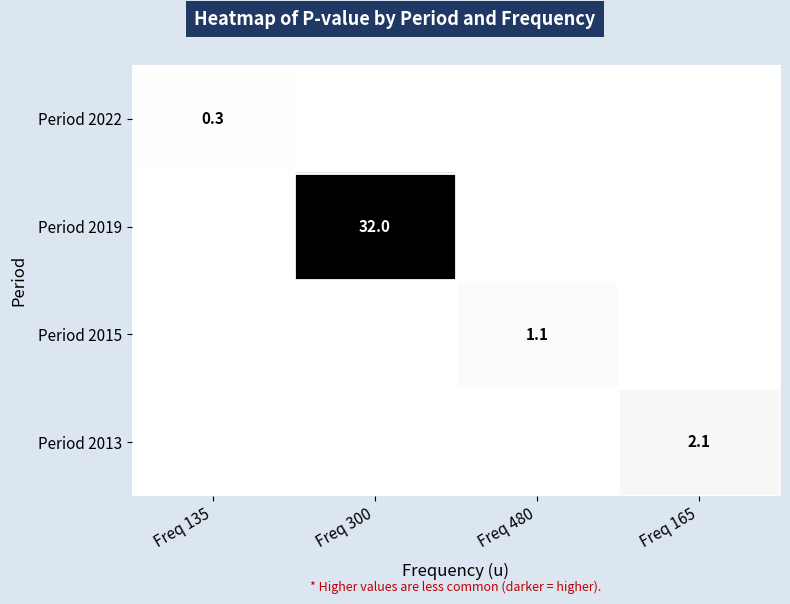

True or false: Period 2019 has a value of 32.0 at Freq 300.

True